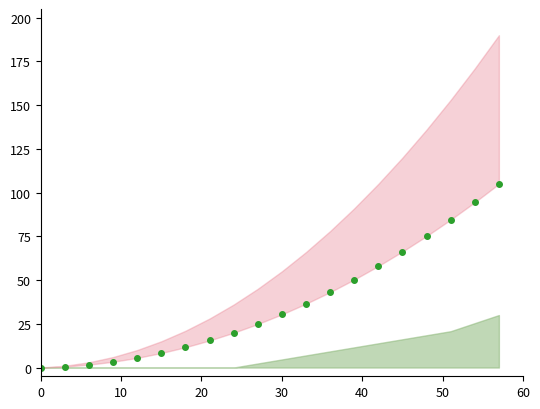

True or false: Execution time (s) line and RA (hrs) line cross at least once.

False